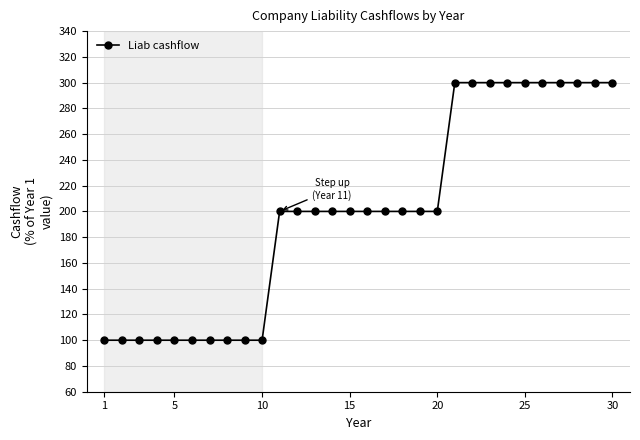

What is the minimum value shown in the chart?

100